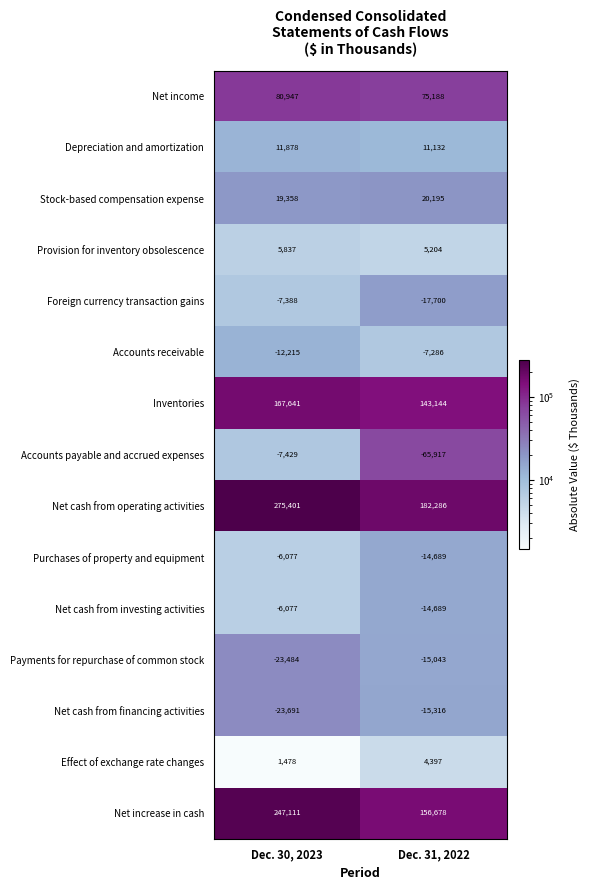

The value of Accounts payable and accrued expenses at Dec. 30, 2023 is -12269. True or false?

False